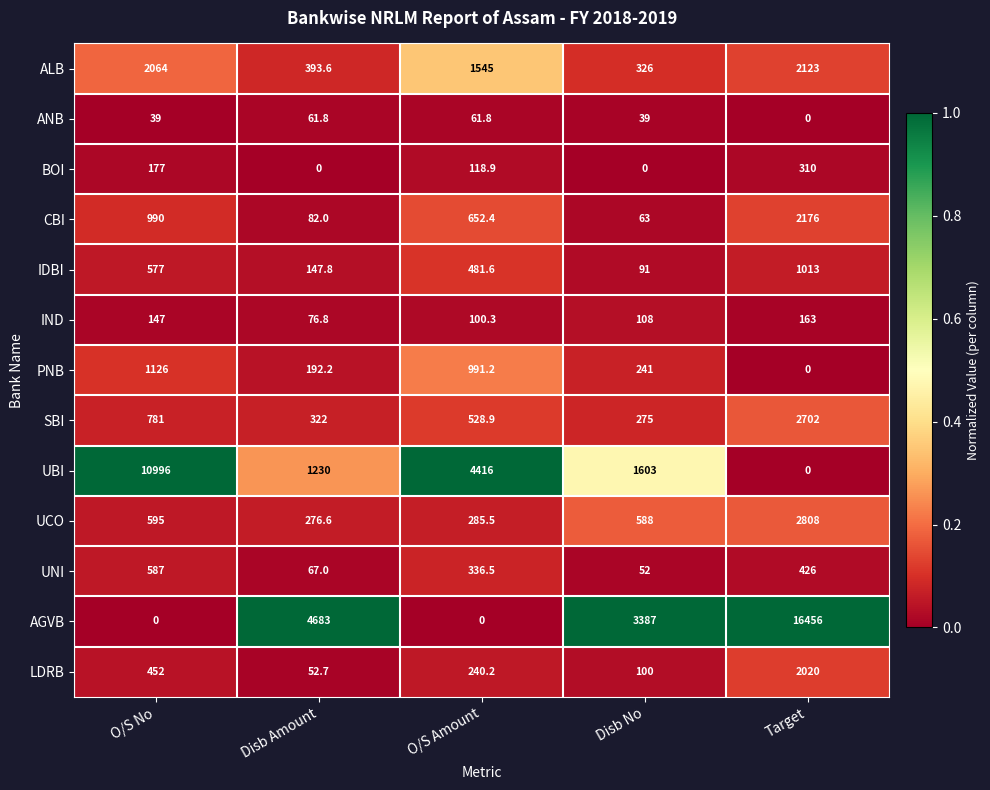

Is it true that IND equals 39.6 at Disb Amount?

False